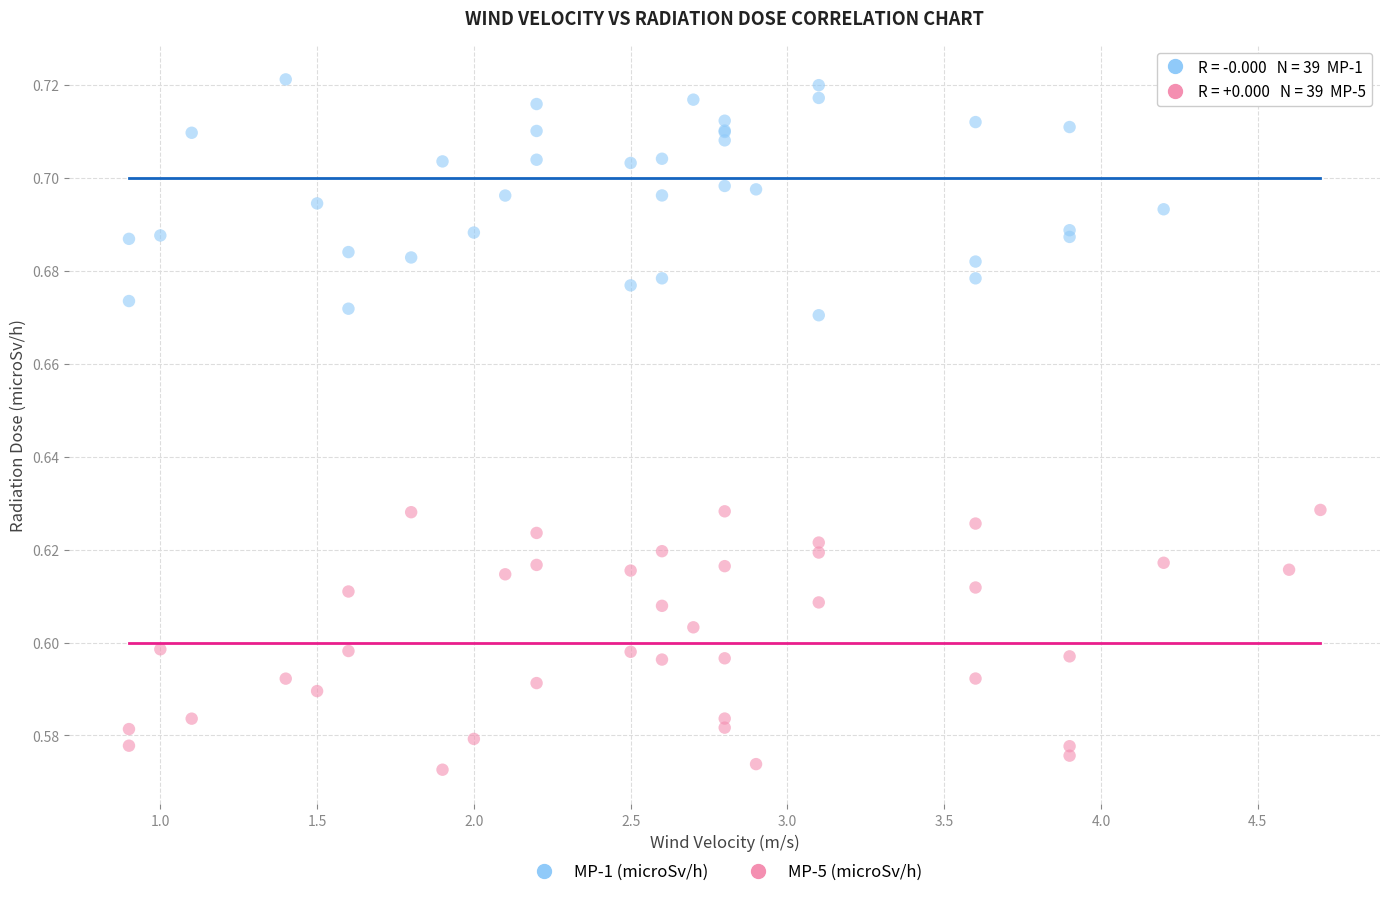

Which series has the largest Y range (max minus min)?

MP-5 (microSv/h)